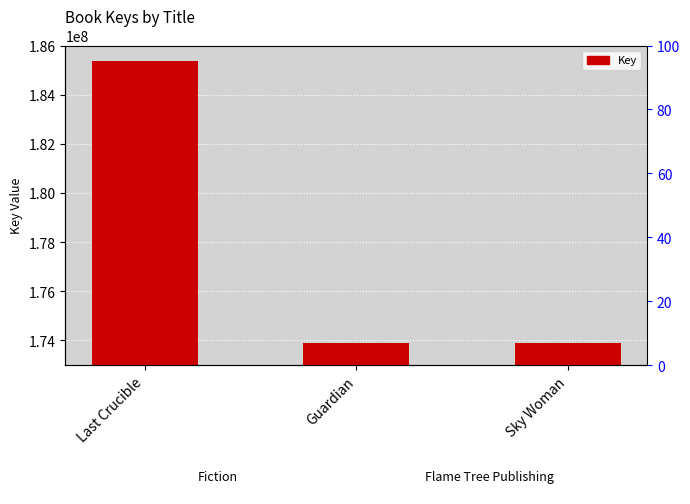

At which category does the chart reach its peak across all series?

Last Crucible